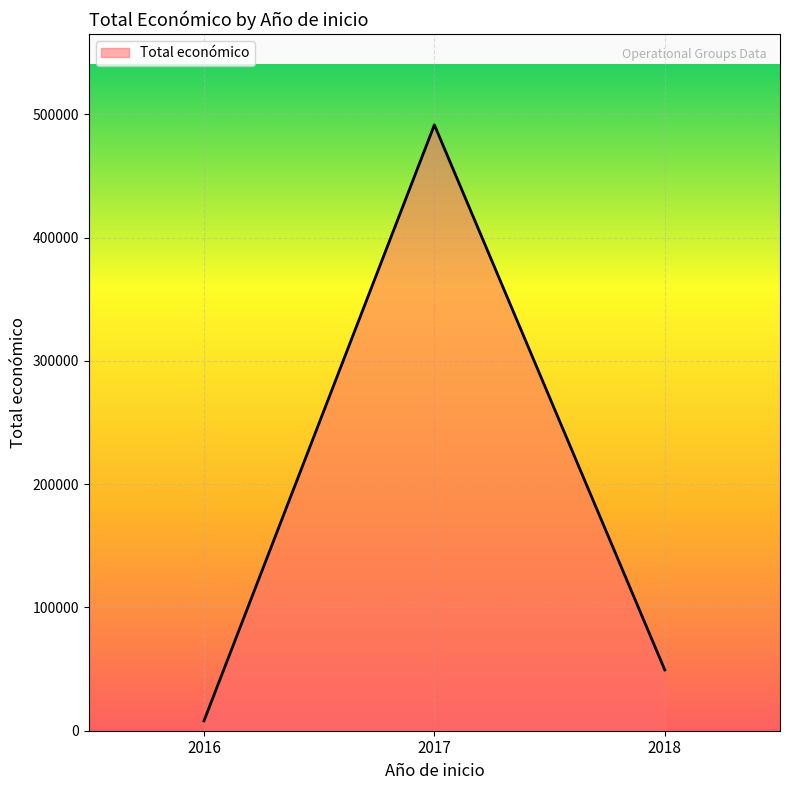

List the labels in order of value, largest first.

2017, 2018, 2016